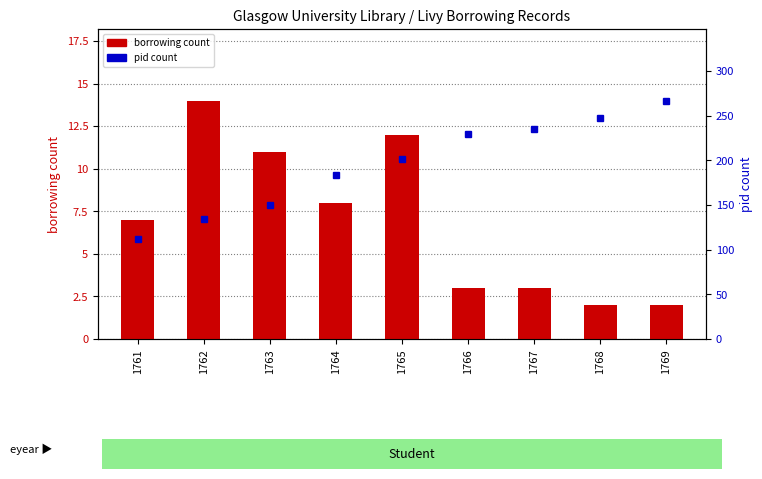

Where is borrowing count nearest to the value 8?

1764